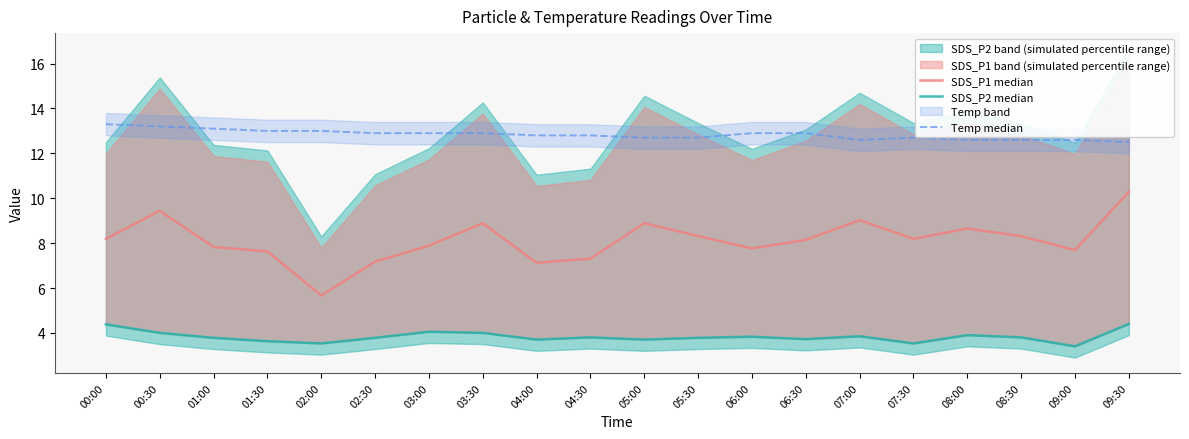

Rank the series by their maximum value, from lowest to highest.

SDS_P2 median, SDS_P1 median, Temp median